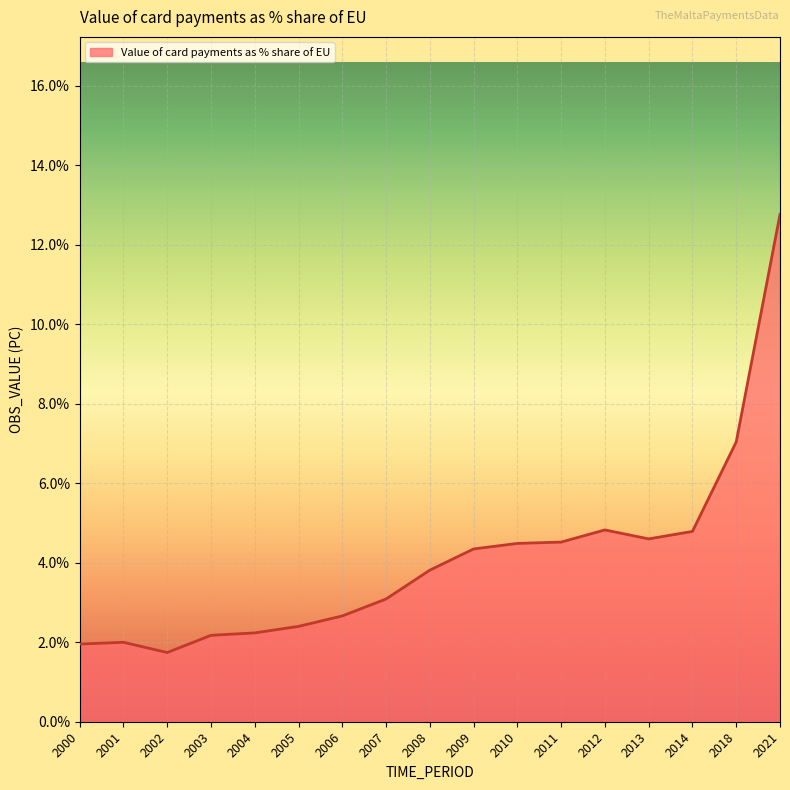

How many points are lower than both their immediate neighbors (excluding endpoints)?

2